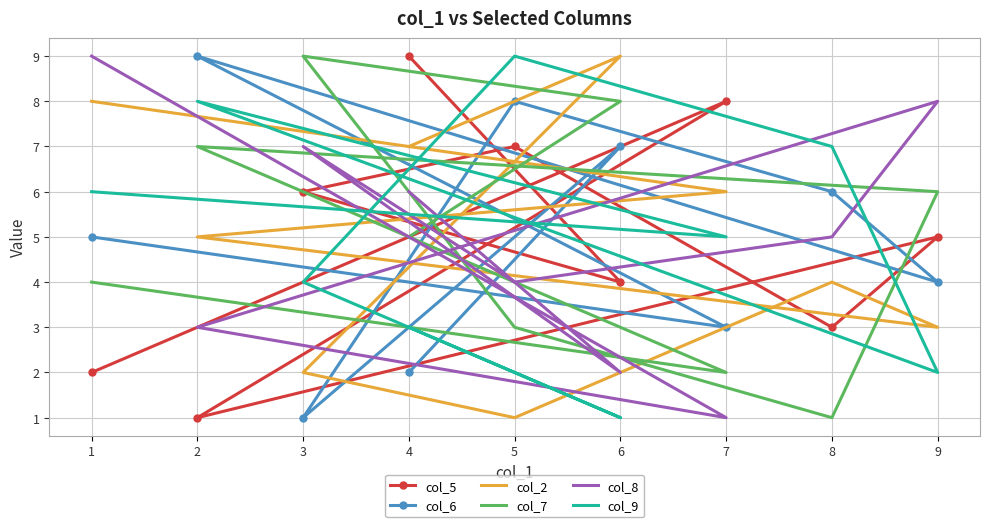

True or false: col_9 and col_5 intersect in this chart.

True